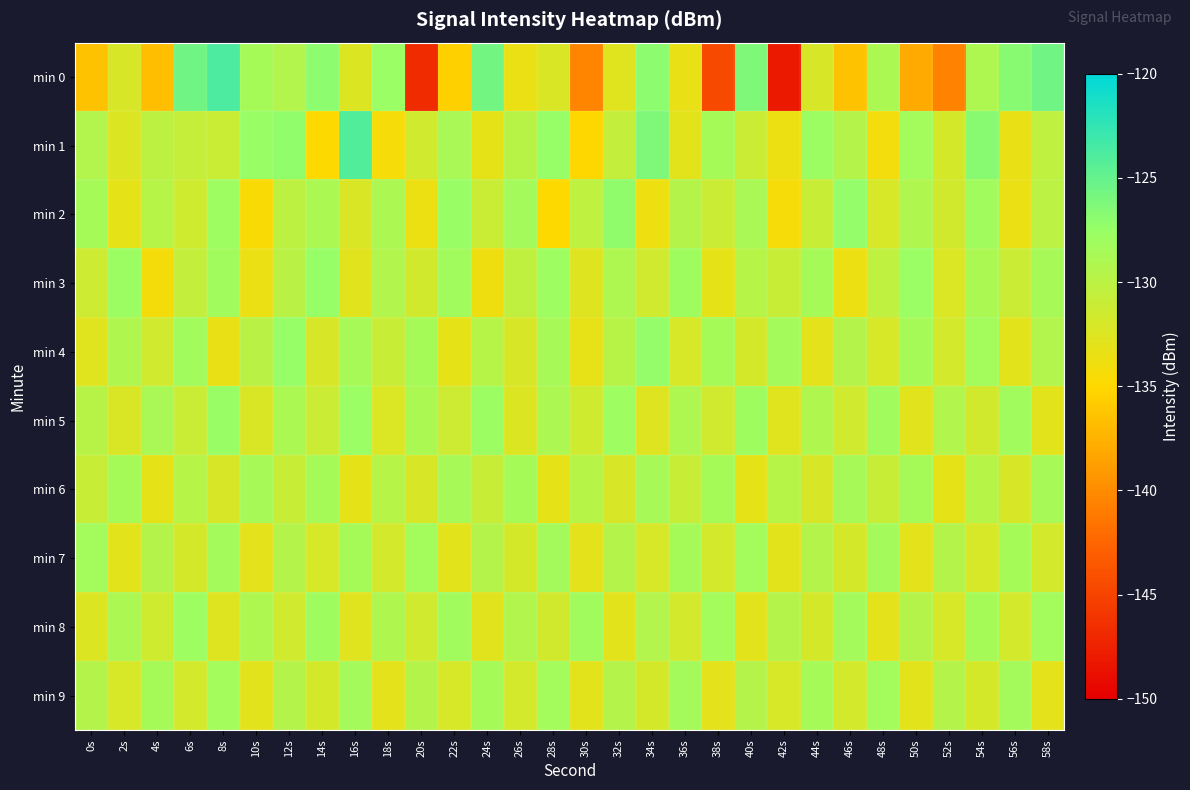

What is the spread (max minus min) of values at 34s?

7.5